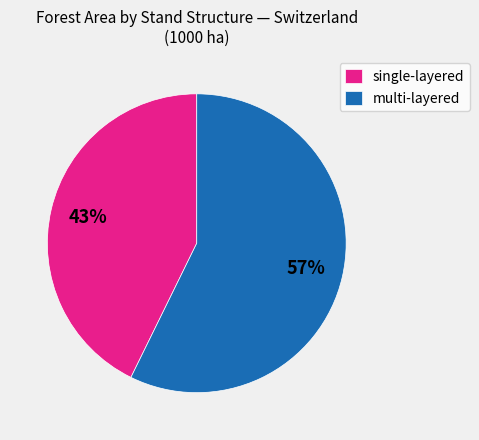

Which category accounts for the majority?

multi-layered